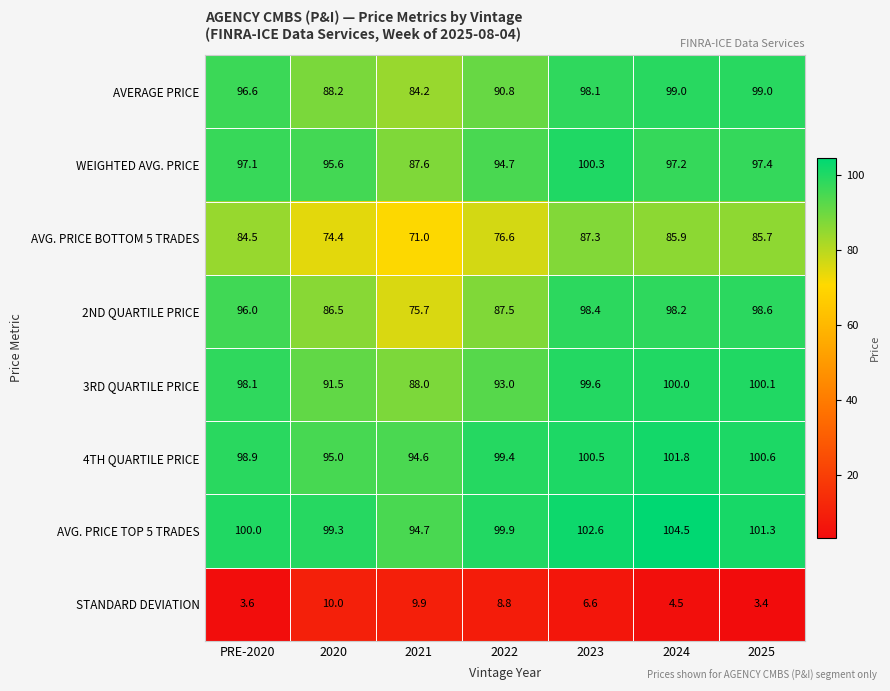

What is the difference between the maximum and minimum values in the WEIGHTED AVG. PRICE series?

12.7